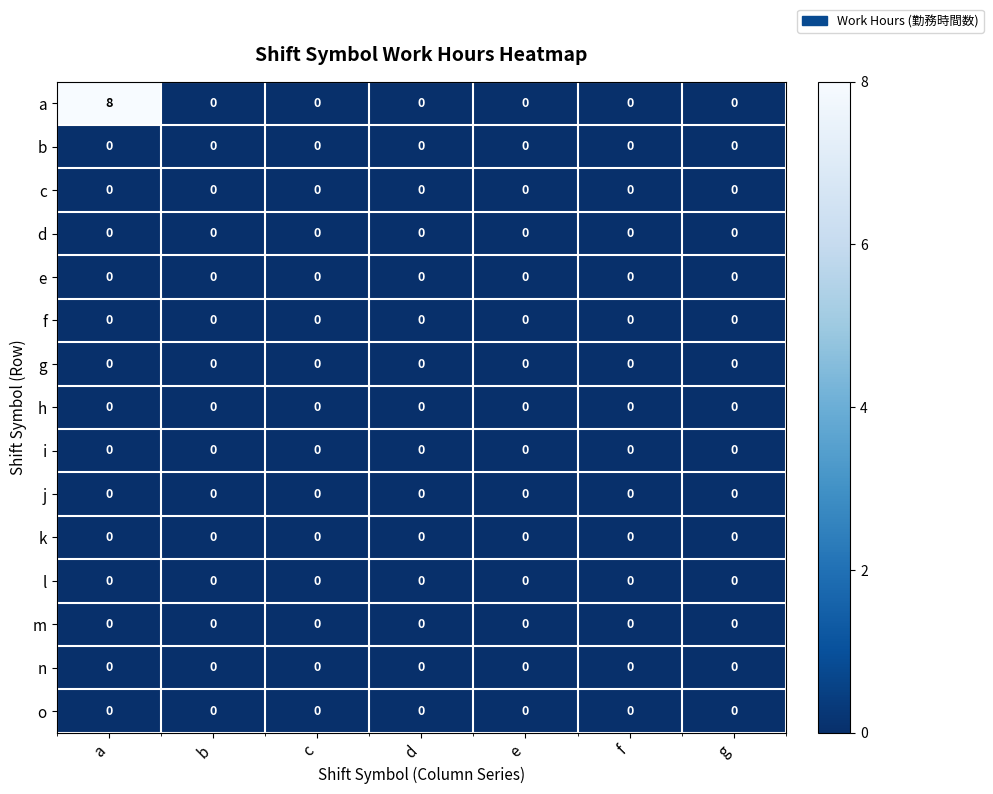

Which series has the largest total across all categories?

a